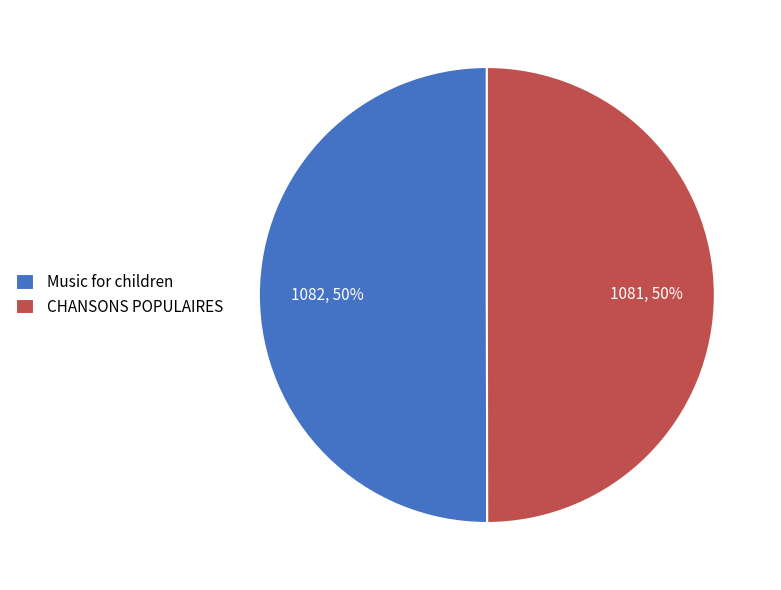

How many segments does this pie chart have?

2